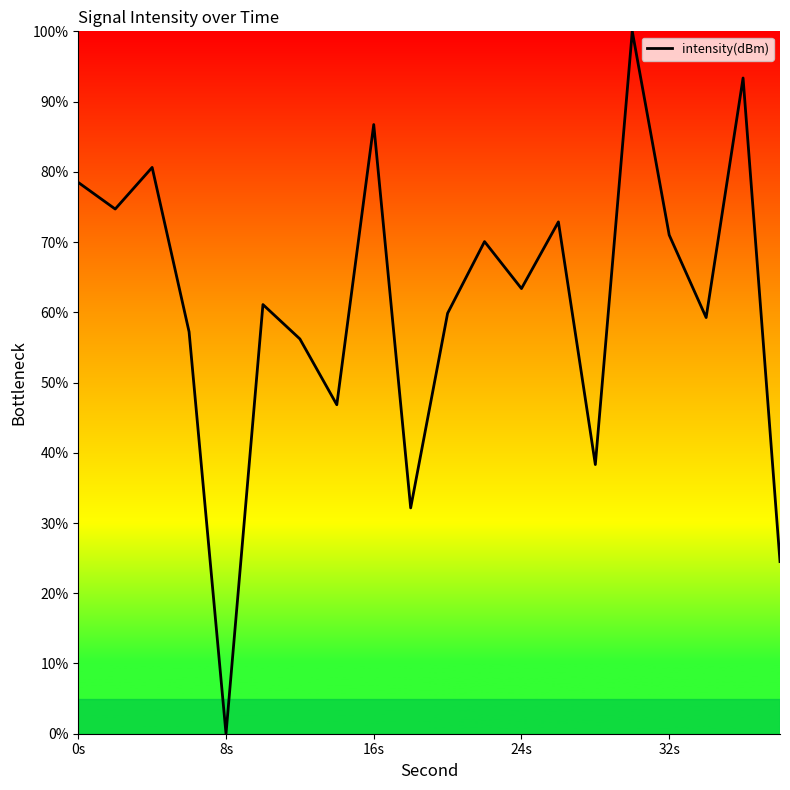

What is the difference between the maximum and minimum values?

100.0